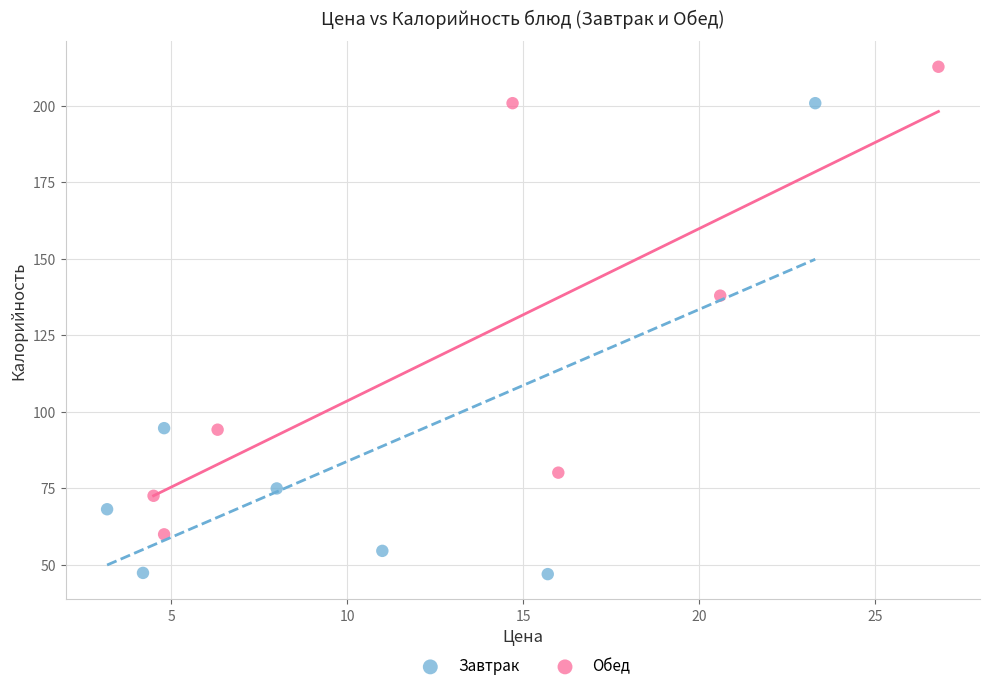

Which series has the largest Y range (max minus min)?

Завтрак